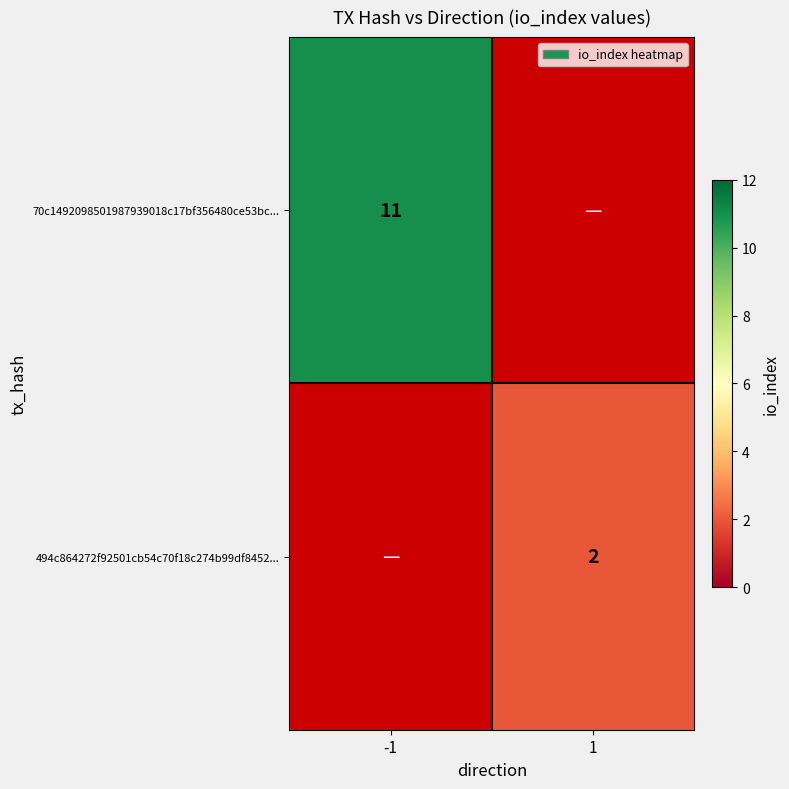

The 70c1492098501987939018c17bf356480ce53bc... series shows 16 at -1. True or false?

False